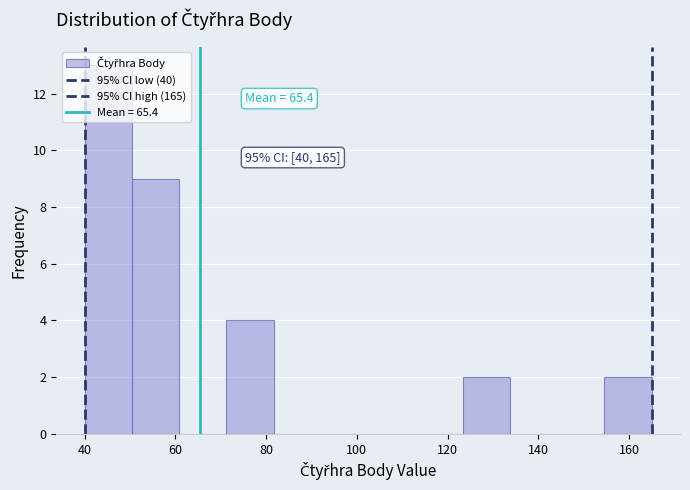

Which range on the x-axis has the tallest bar?

40 to 50